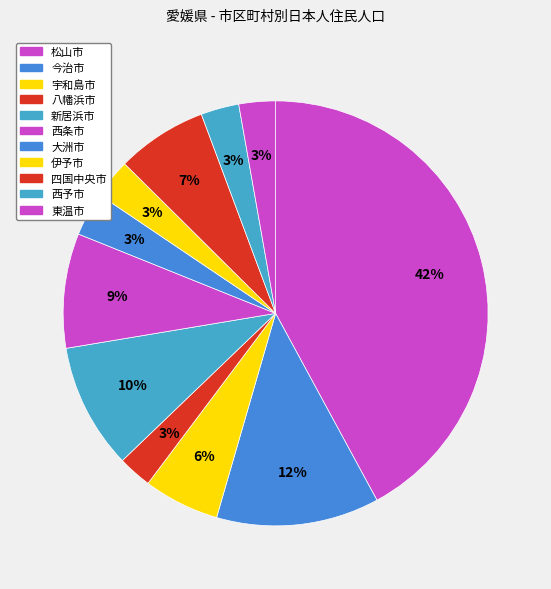

How many segments does this pie chart have?

11